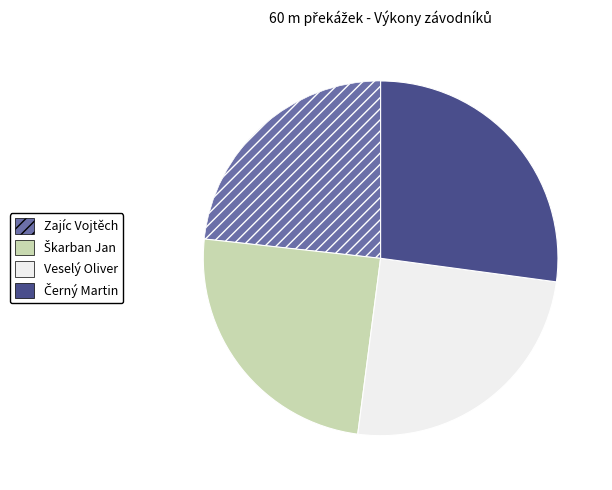

Is the sum of Veselý Oliver and Zajíc Vojtěch greater than half?

No